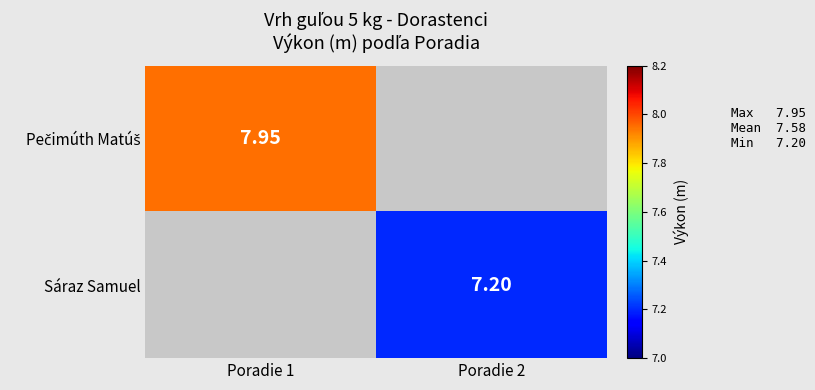

At which category does the chart reach its minimum across all series?

Poradie 2